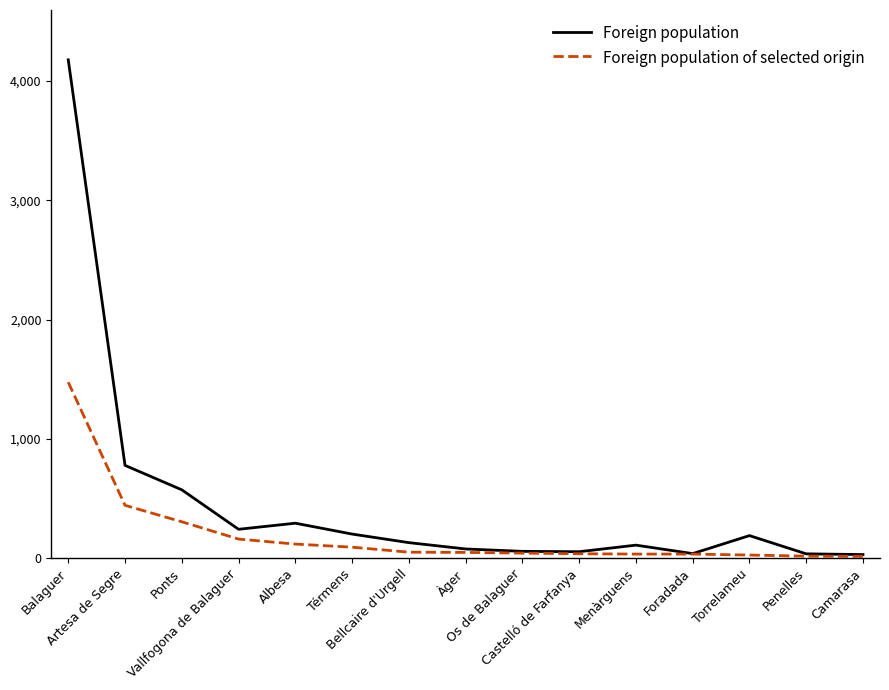

List the series in order of their peak value, highest first.

Foreign population, Foreign population of selected origin